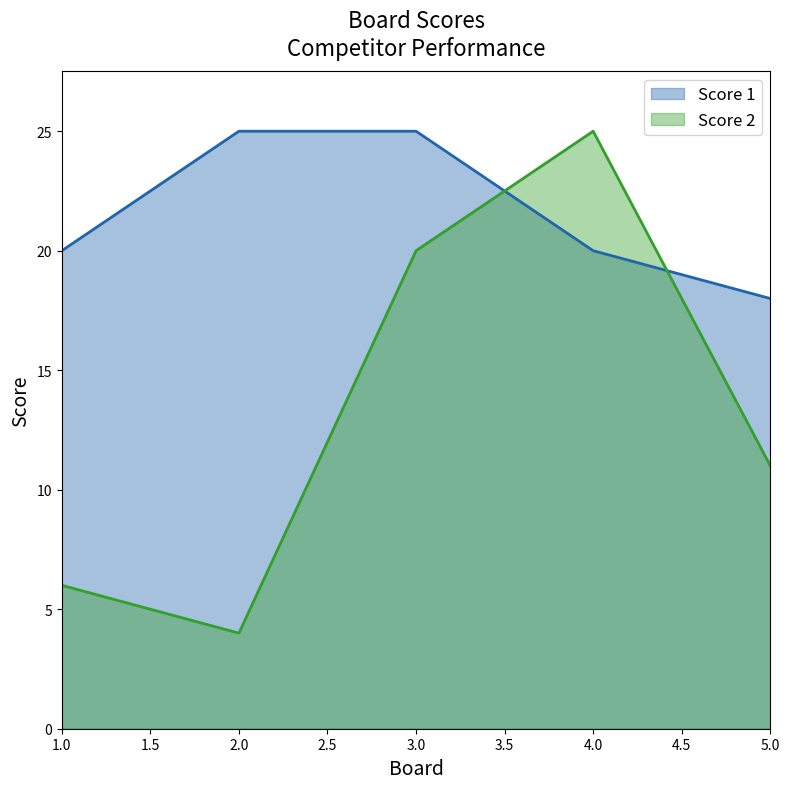

What is the difference between the Score 2 values at 3.0 and 4.0?

5